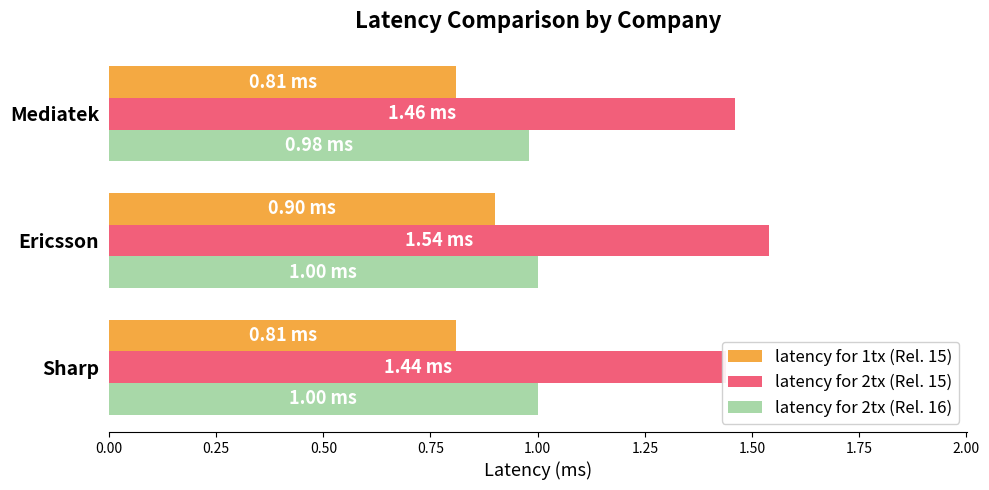

What are all the series names shown in the legend?

latency for 1tx (Rel. 15), latency for 2tx (Rel. 15), latency for 2tx (Rel. 16)